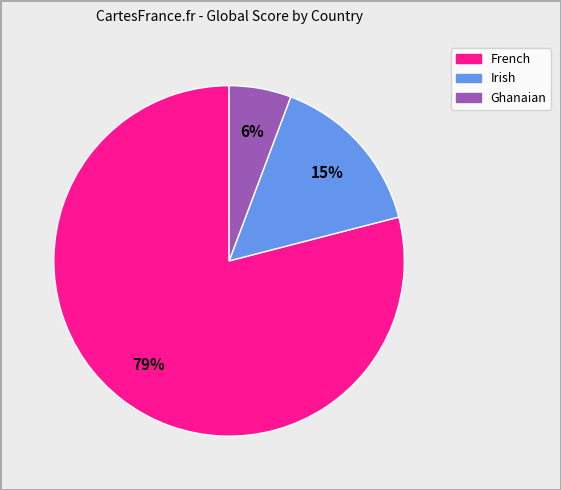

Does any single category account for the majority?

Yes